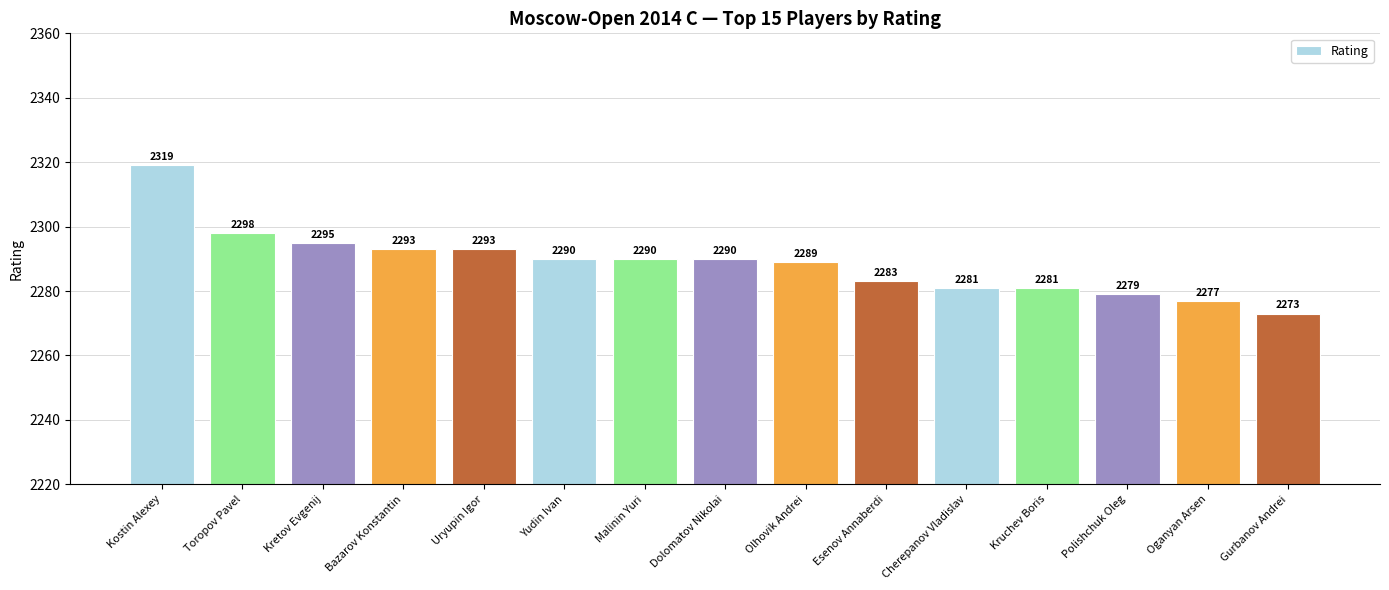

Are the bars grouped side by side (vs. stacked)?

No